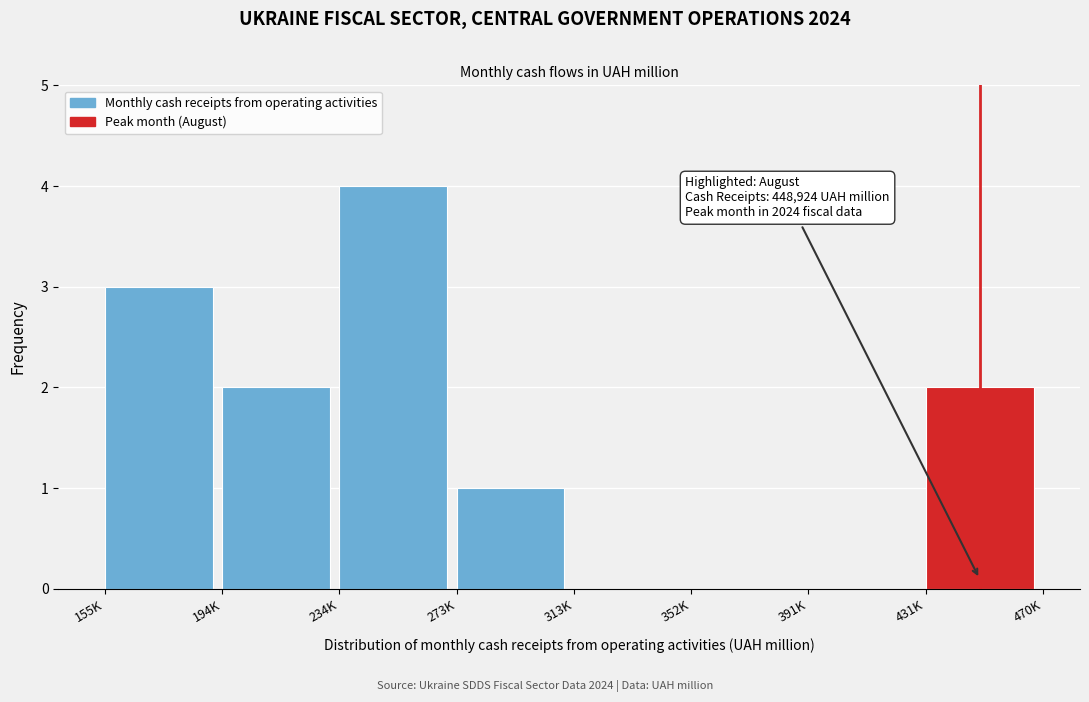

Reading left to right, transcribe all the data shown in this chart.

155K=3	194K=2	234K=4	273K=1	313K=0	352K=0	391K=0	431K=2